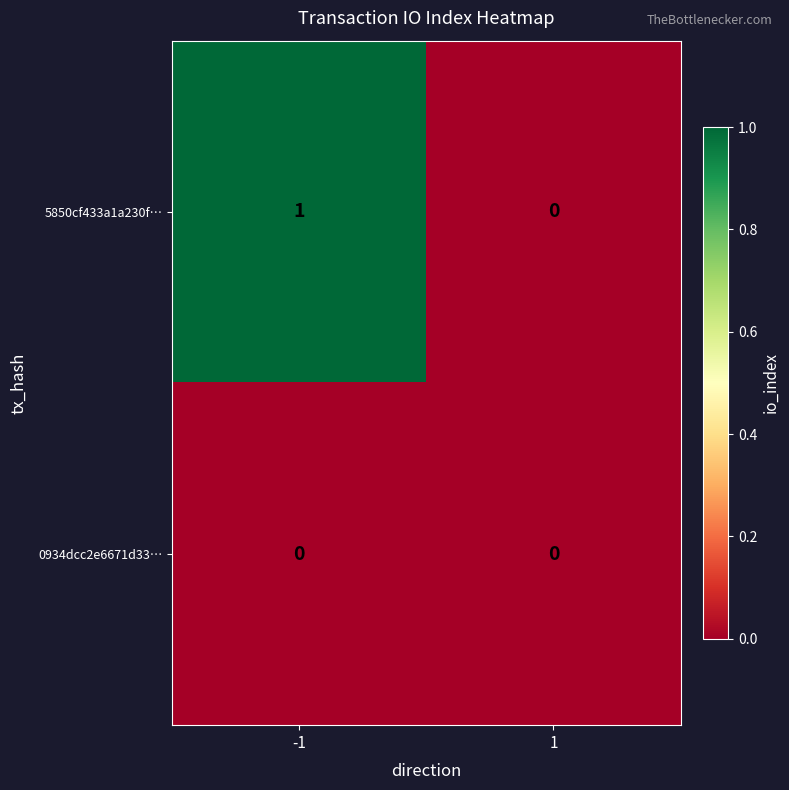

What is the spread (max minus min) of values at -1?

1